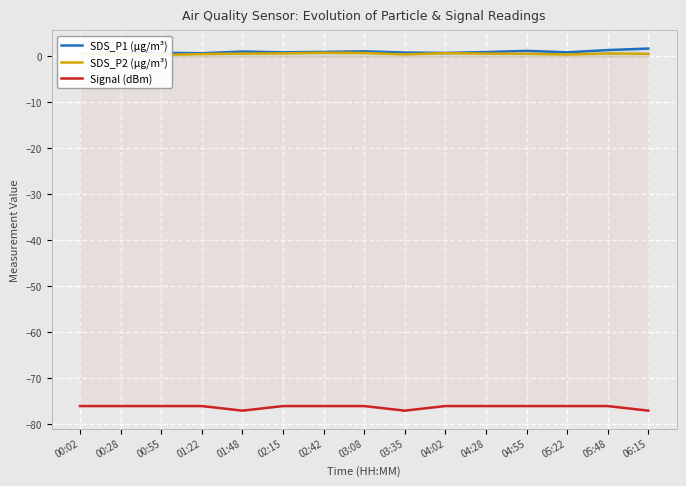

List the series in order of their peak value, highest first.

SDS_P1 (µg/m³), SDS_P2 (µg/m³), Signal (dBm)